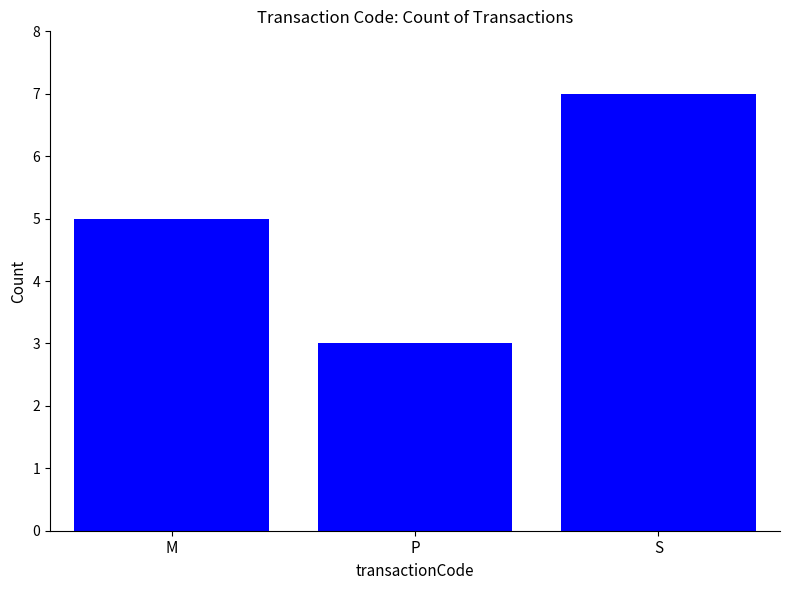

Reading left to right, extract all data points from this chart.

M=5	P=3	S=7